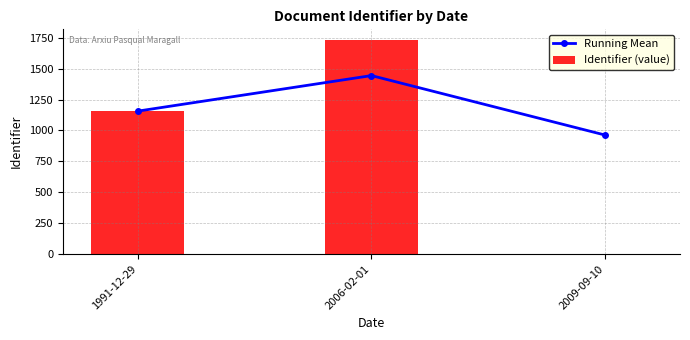

List the series in order of their peak value, lowest first.

Running Mean, Identifier (value)